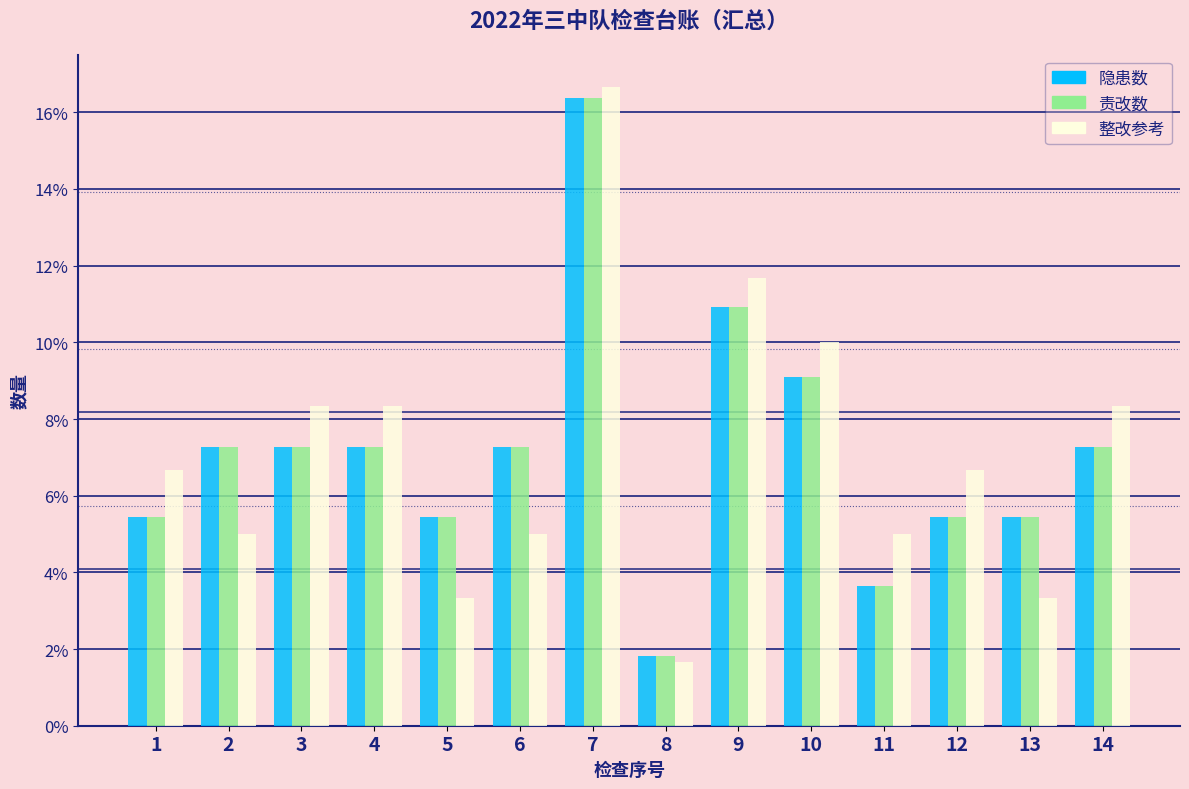

Does the chart contain any negative values?

No